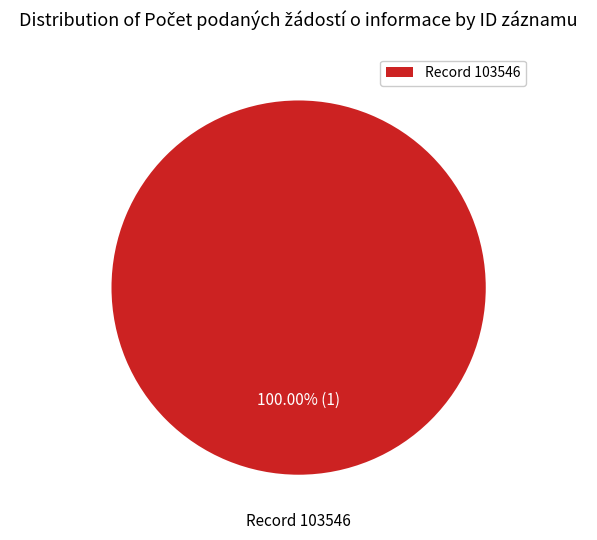

Is there any slice that represents more than half of the pie?

Yes